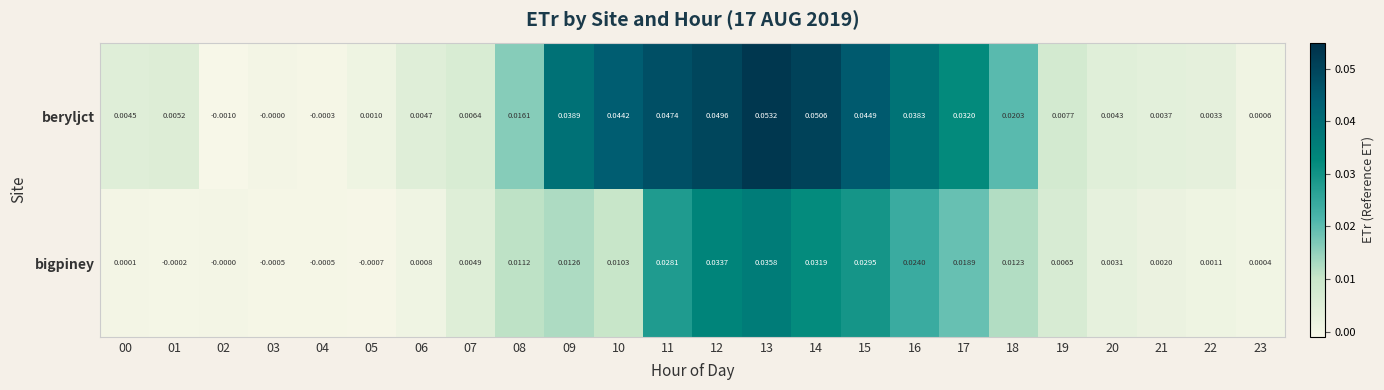

Which series has the largest total across all categories?

beryljct